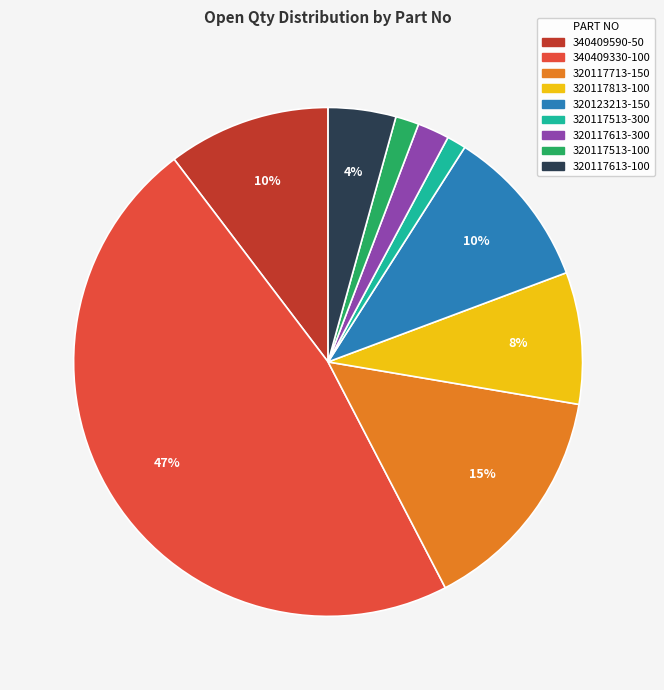

Does any single category account for the majority?

No